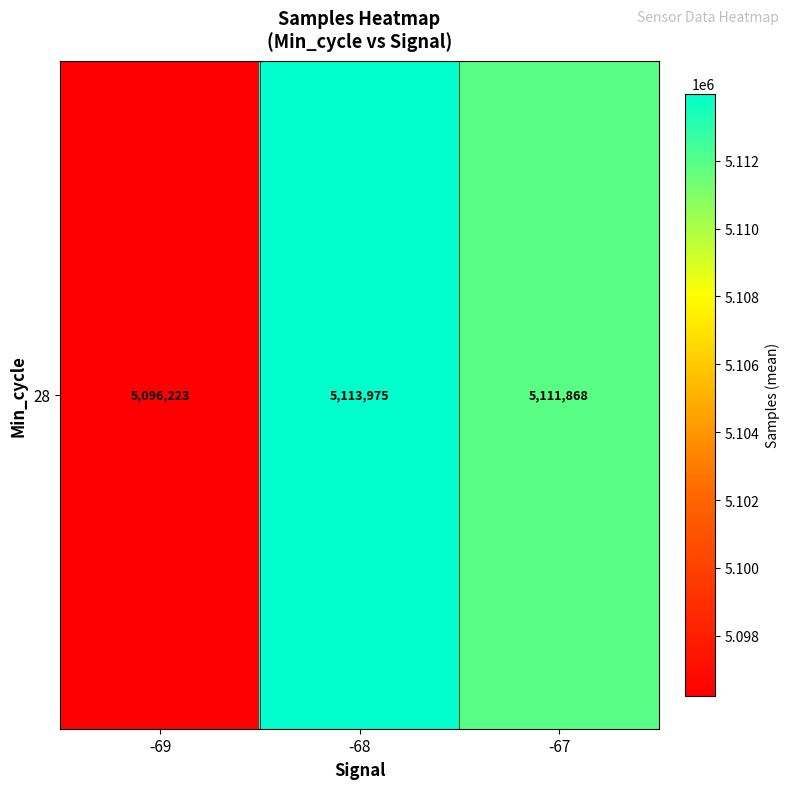

What is the smallest value displayed?

5096223.0